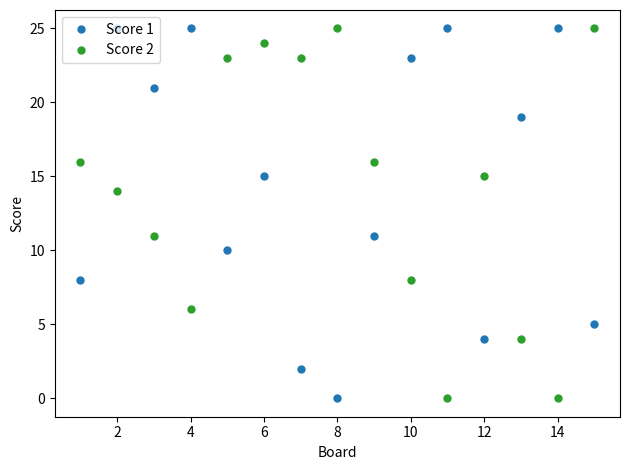

Which series ends up on top after the final intersection of Score 2 and Score 1?

Score 2